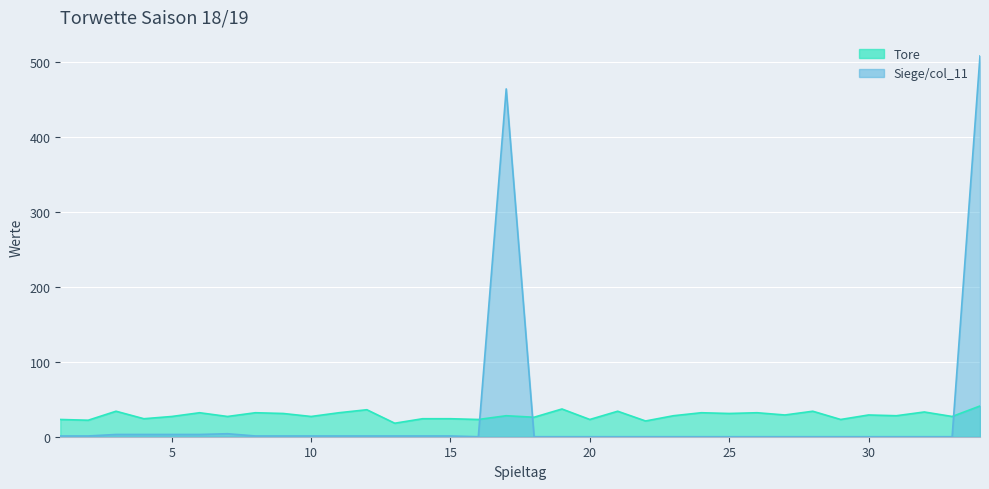

At 18, list the series in order from smallest to largest.

Siege, Tore